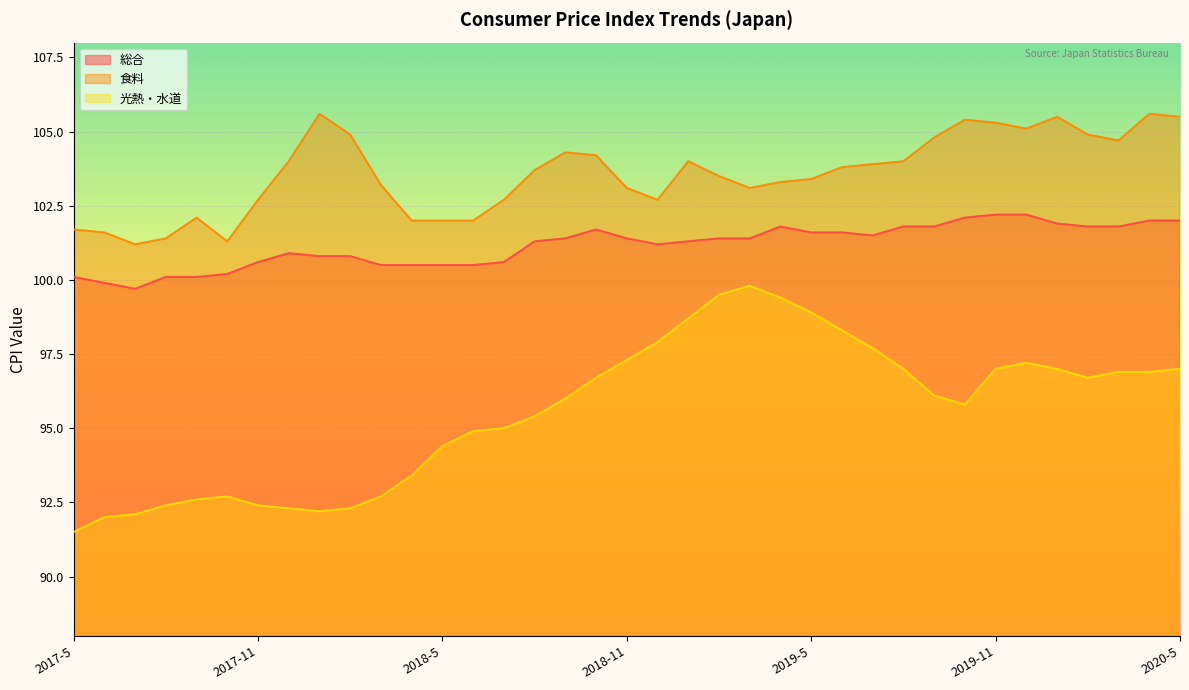

True or false: 食料 and 総合 intersect in this chart.

False